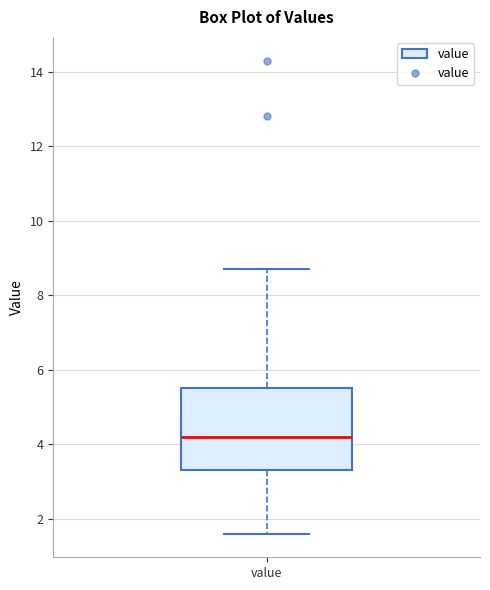

Read this box plot against the y-axis: the position of the median line, the range covered by the box, and the ends of both whiskers. The values are not printed on the chart, so give them approximately, as read against the axis.

median 4.2, box 3.4 to 5.6, whiskers 1.6 to 8.8